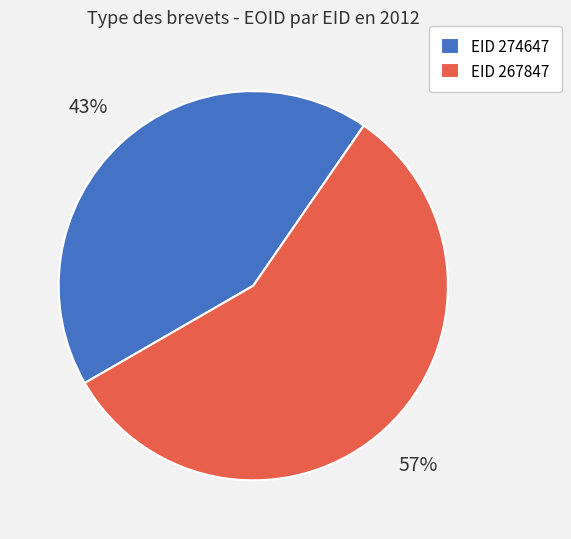

Which slice is the largest?

EID 267847